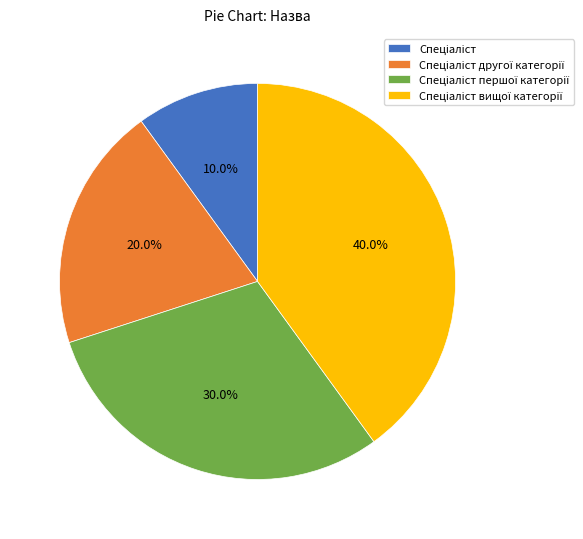

Is there any slice that represents more than half of the pie?

No